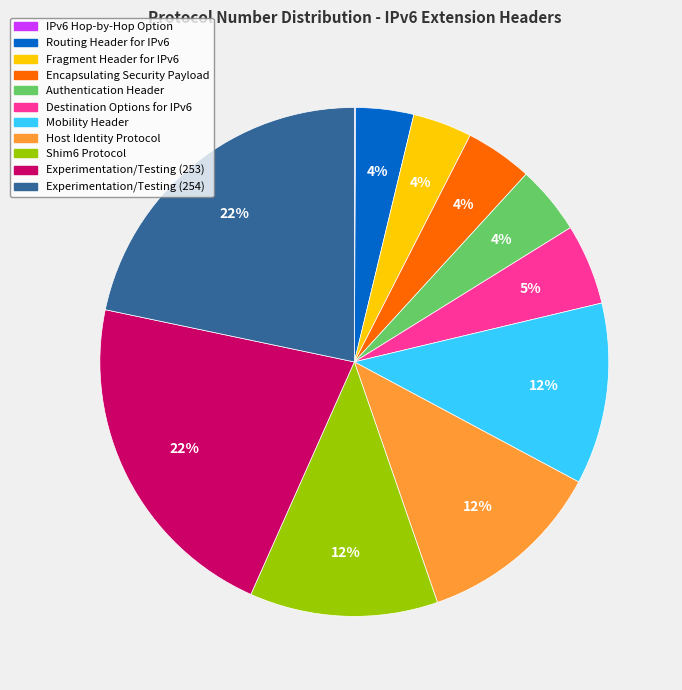

Is there a majority slice in this chart?

No